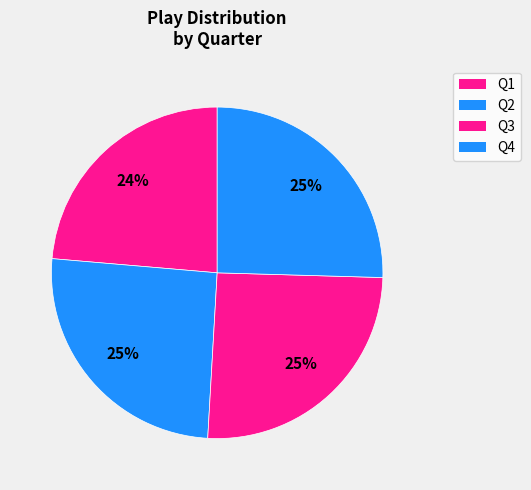

What percentage do Q4 and Q2 together represent?

50.9%